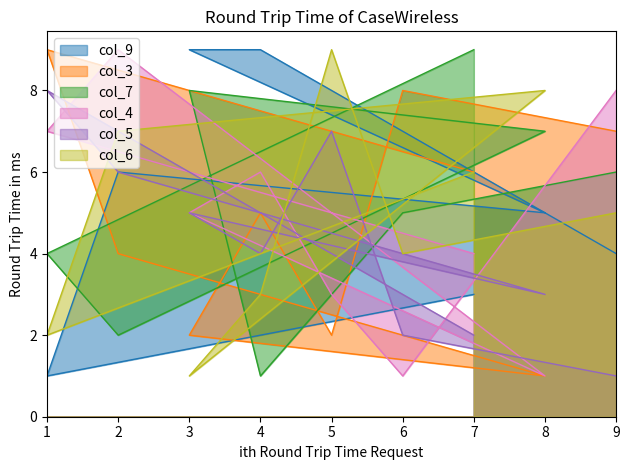

True or false: col_6 and col_4 intersect in this chart.

True